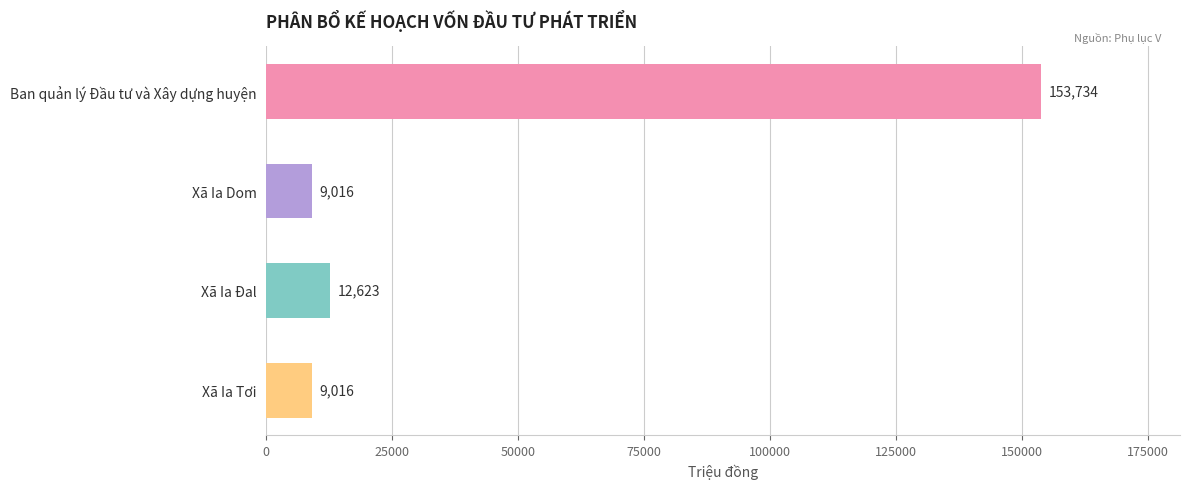

Is it true that the value at Xã Ia Dom is 9016?

True